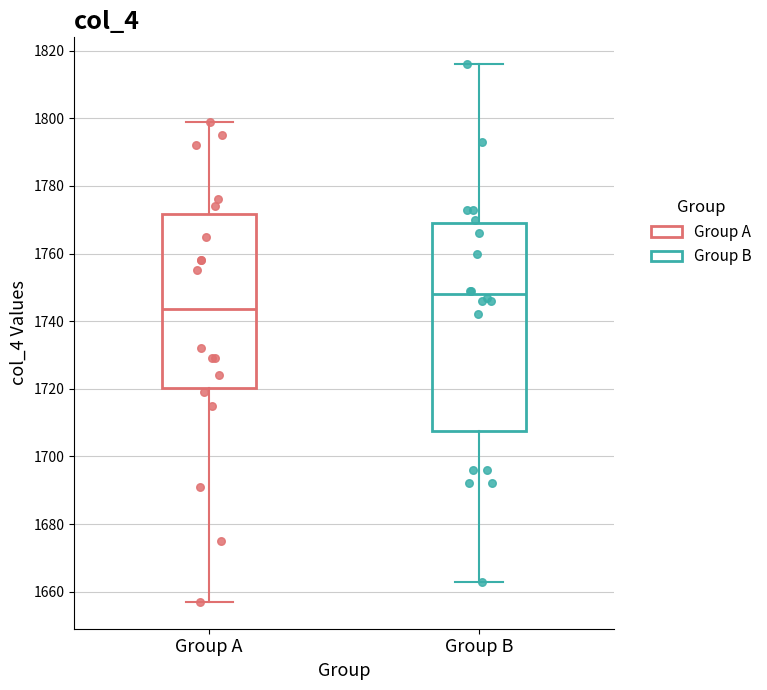

Reading left to right, transcribe this box plot: for each box, give where its median line is, the range the box spans, and where its two whiskers end, as read against the y-axis. The values are not printed on the chart, so give them approximately, as read against the axis.

Group A: median 1744, box 1720 to 1772, whiskers 1658 to 1800
Group B: median 1748, box 1708 to 1770, whiskers 1664 to 1816